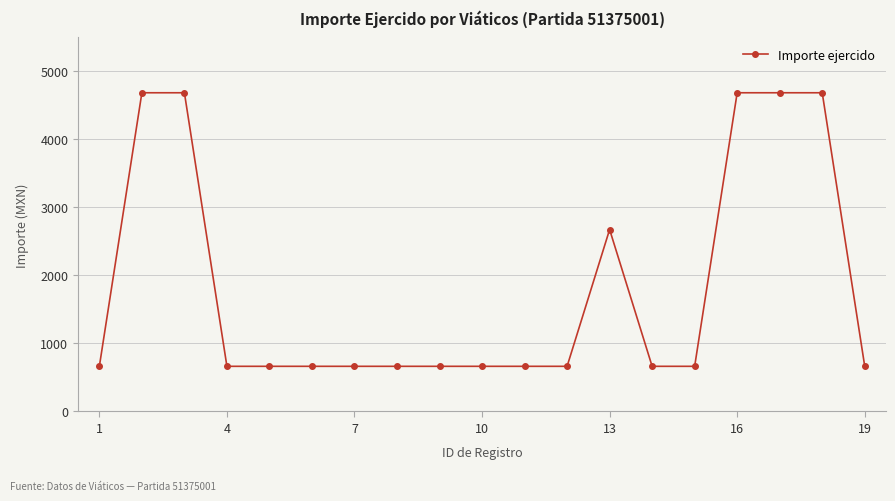

What is the sum of all values?

34735.5